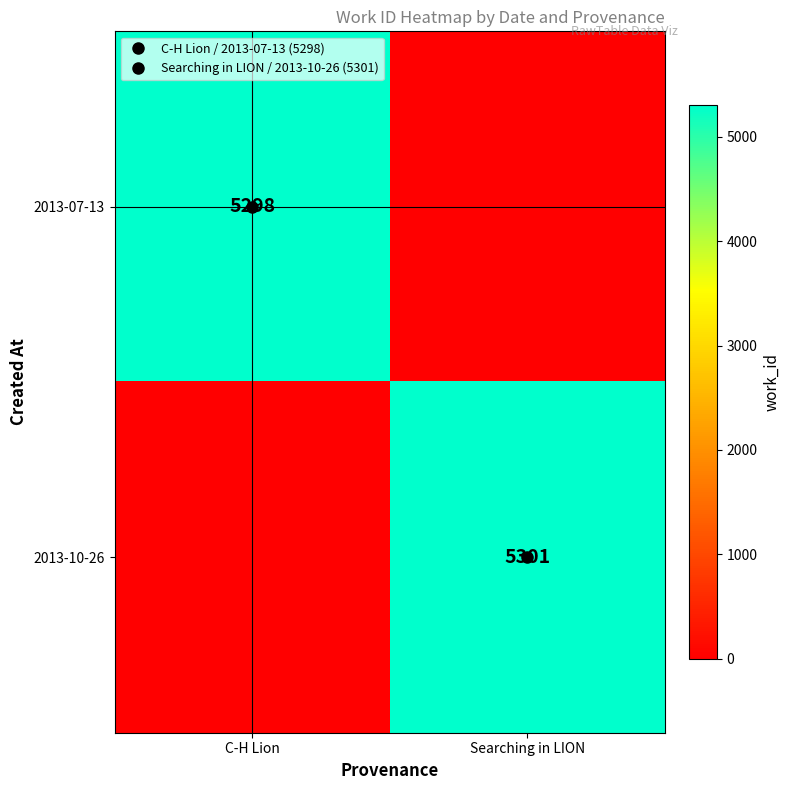

Which series changed the most between C-H Lion and Searching in LION?

2013-10-26